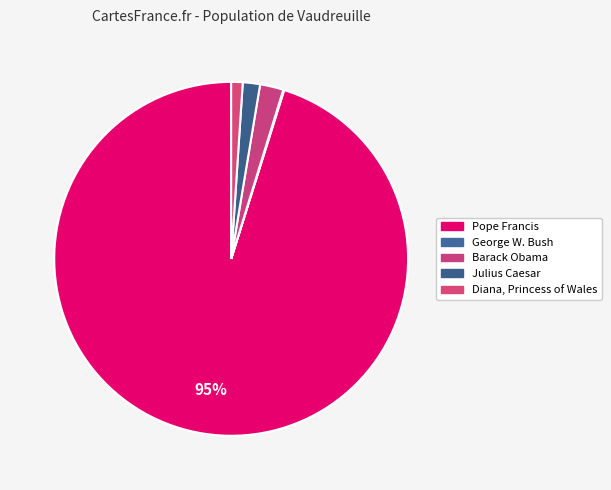

The Diana, Princess of Wales slice represents 1% of the pie. True or false?

True